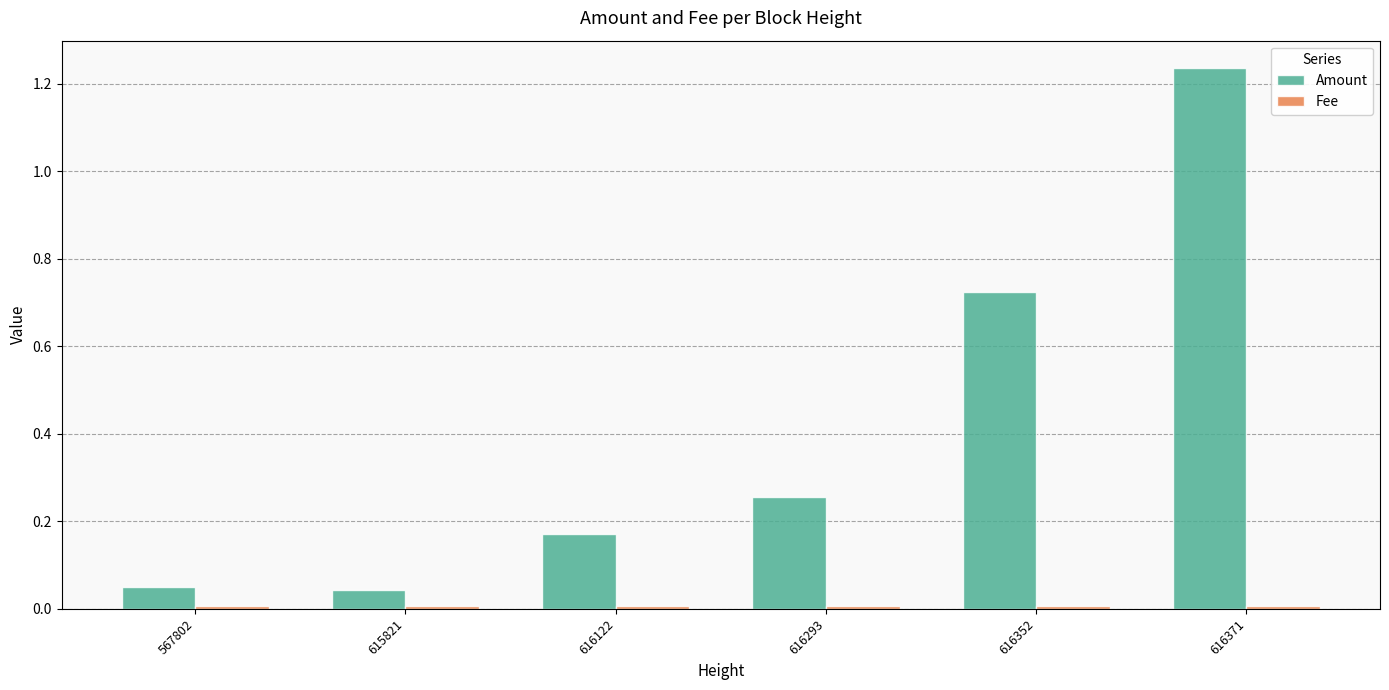

Between 567802 and 616352, which series saw the biggest shift?

Amount